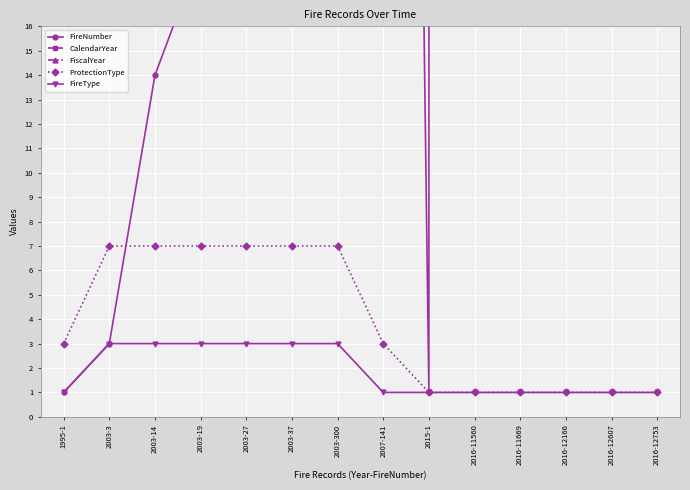

Reading left to right, extract all data points from this chart.

FireNumber: 1	3	14	19	27	37	300	141	1	11560	11669	12166	12607	12753
CalendarYear: 1995	2003	2003	2003	2003	2003	2003	2007	2015	2016	2016	2016	2016	2016
FiscalYear: 1995	2003	2003	2003	2003	2003	2003	2007	2015	2016	2016	2017	2017	2017
ProtectionType: 3	7	7	7	7	7	7	3	1	1	1	1	1	1
FireType: 1	3	3	3	3	3	3	1	1	1	1	1	1	1